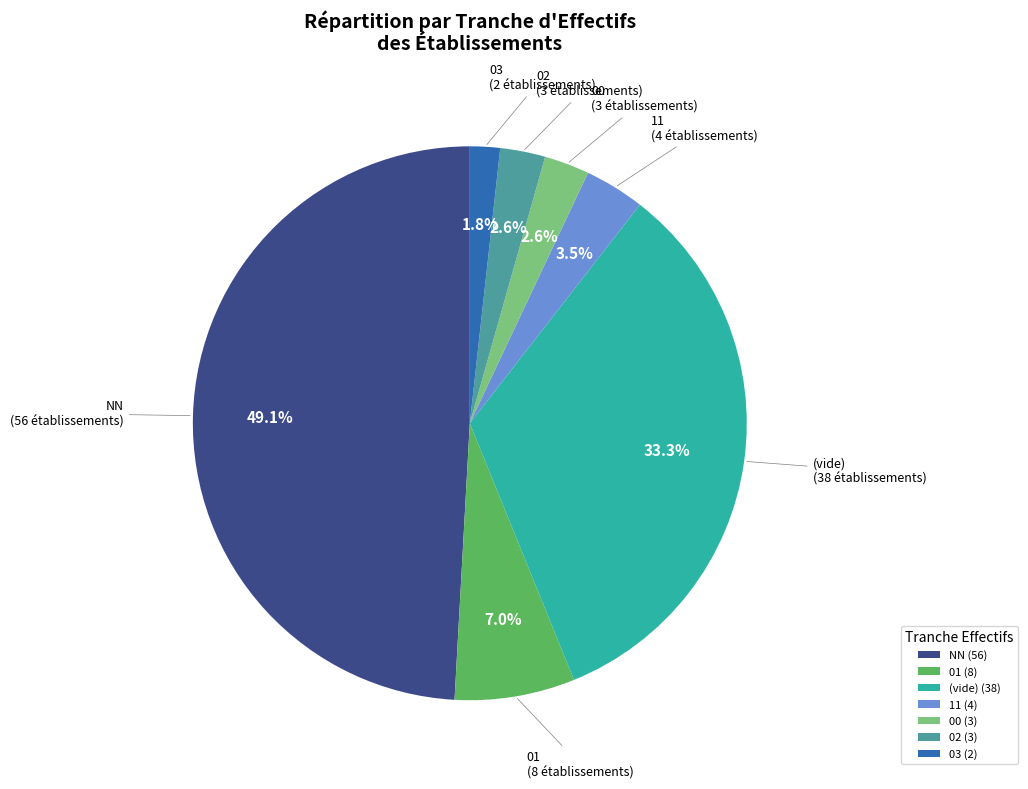

Is there a majority slice in this chart?

No